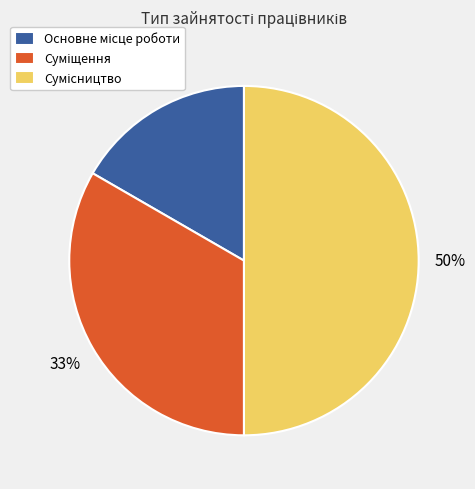

To the nearest percent, what is the difference between the largest and smallest slice percentages?

33%